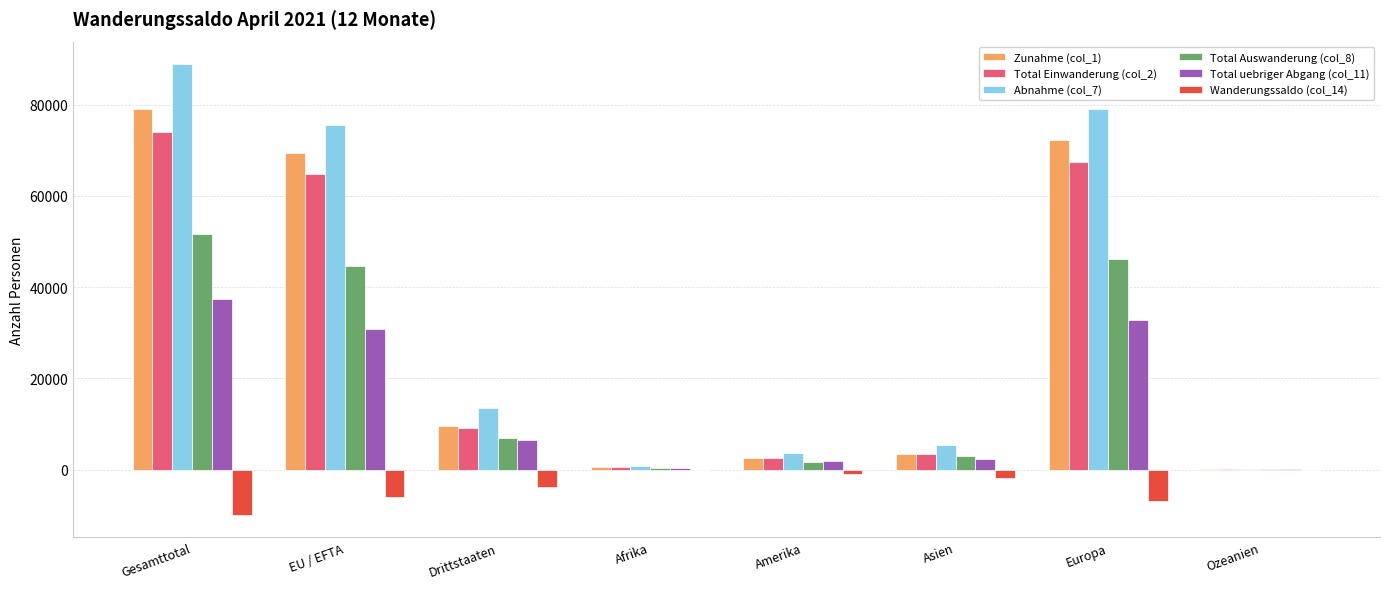

Count the number of data series in this chart.

6